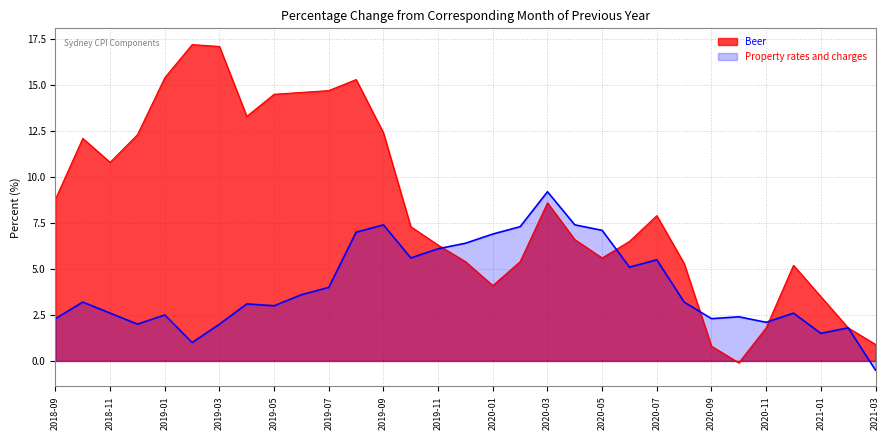

Reading left to right, what are all the values shown in this chart?

Beer: 8.8	12.1	10.8	12.3	15.4	17.2	17.1	13.3	14.5	14.6	14.7	15.3	12.4	7.3	6.3	5.4	4.1	5.4	8.6	6.6	5.6	6.5	7.9	5.3	0.8	-0.1	1.8	5.2	3.5	1.8	0.9
Property rates and charges: 2.3	3.2	2.6	2.0	2.5	1.0	2.0	3.1	3.0	3.6	4.0	7.0	7.4	5.6	6.1	6.4	6.9	7.3	9.2	7.4	7.1	5.1	5.5	3.2	2.3	2.4	2.1	2.6	1.5	1.8	-0.5